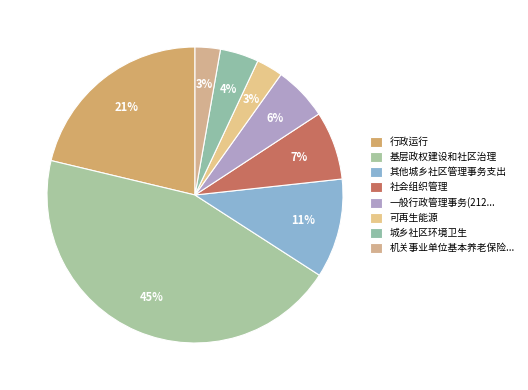

How many slices are in this pie chart?

8